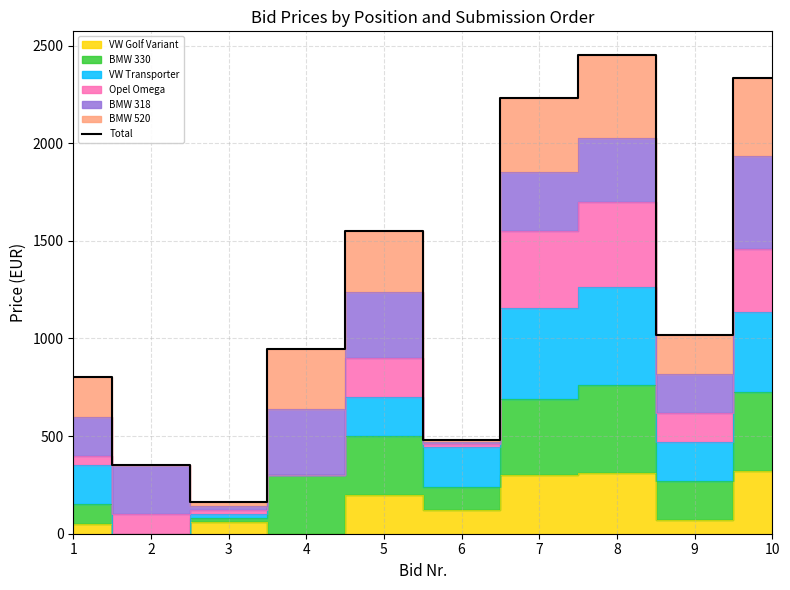

How many lines are shown in the chart?

1